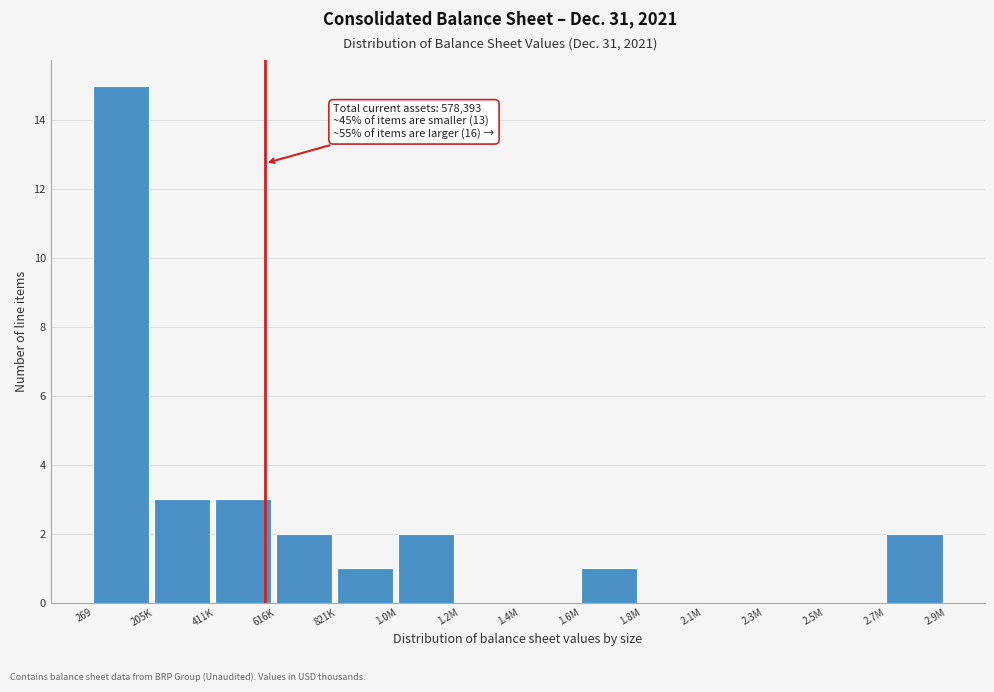

Reading left to right, extract all data points from this chart.

269=15	205K=3	411K=3	616K=2	821K=1	1.0M=2	1.2M=0	1.4M=0	1.6M=1	1.8M=0	2.1M=0	2.3M=0	2.5M=0	2.7M=2